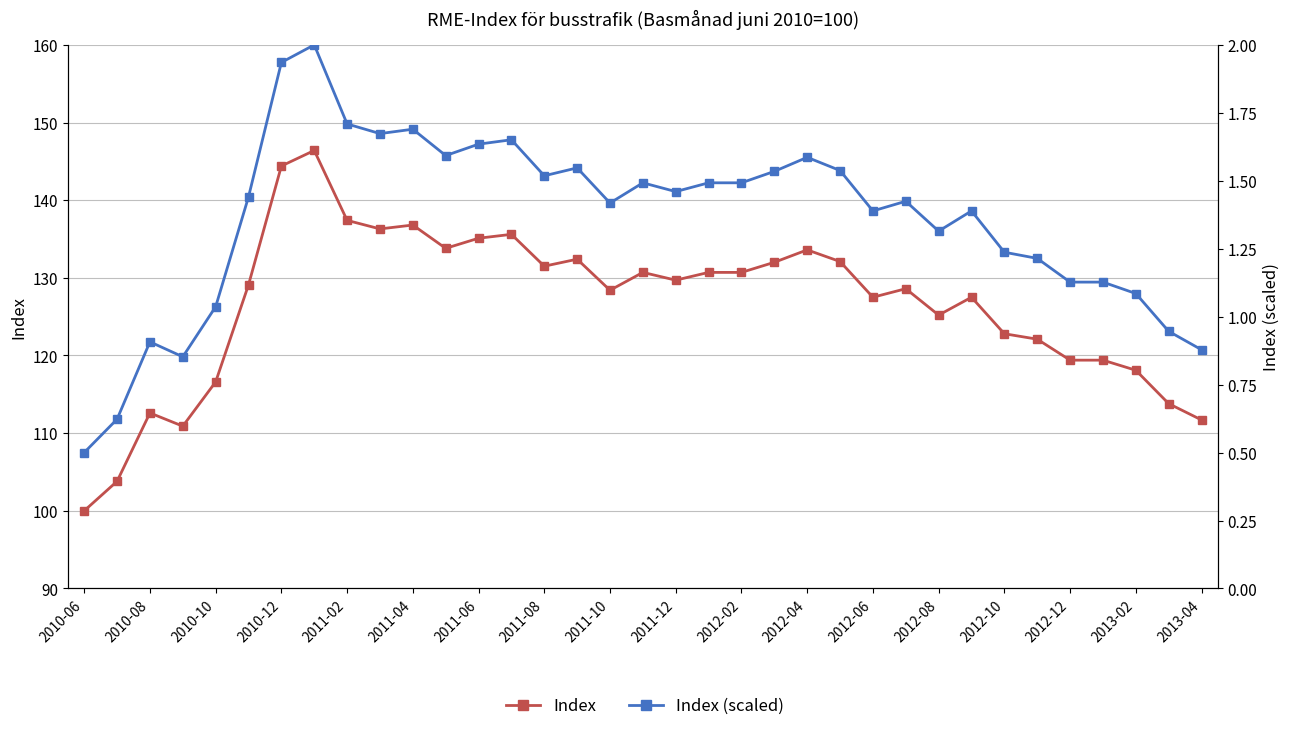

Which series has the widest spread of values?

Index